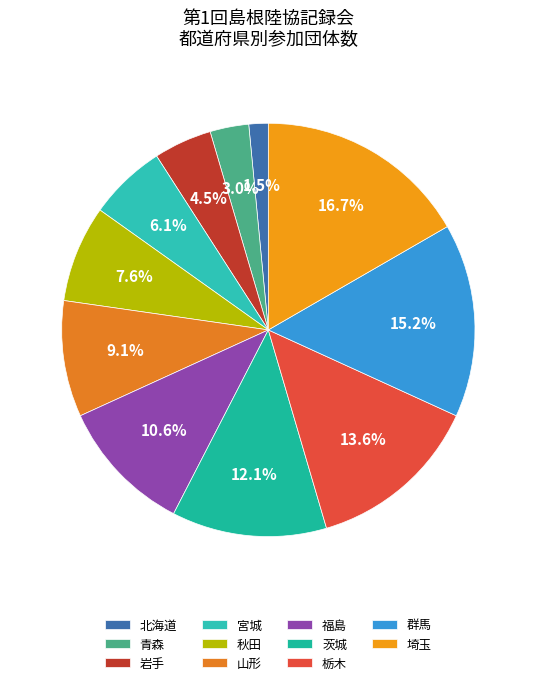

What is the largest slice in the pie chart?

埼玉